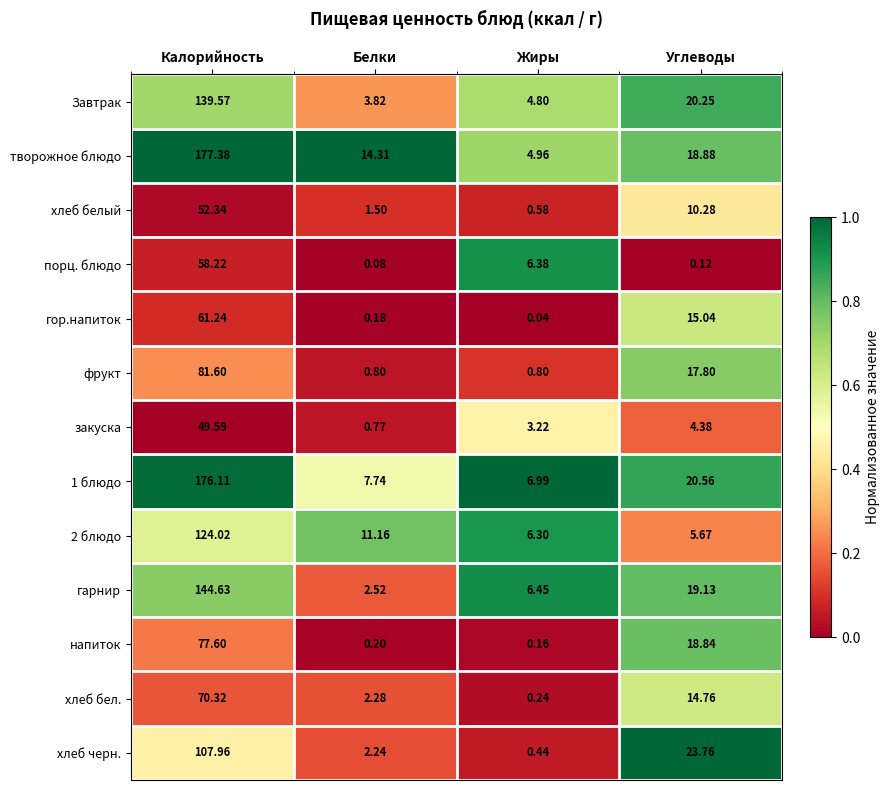

How many values in the фрукт series are below 17?

2